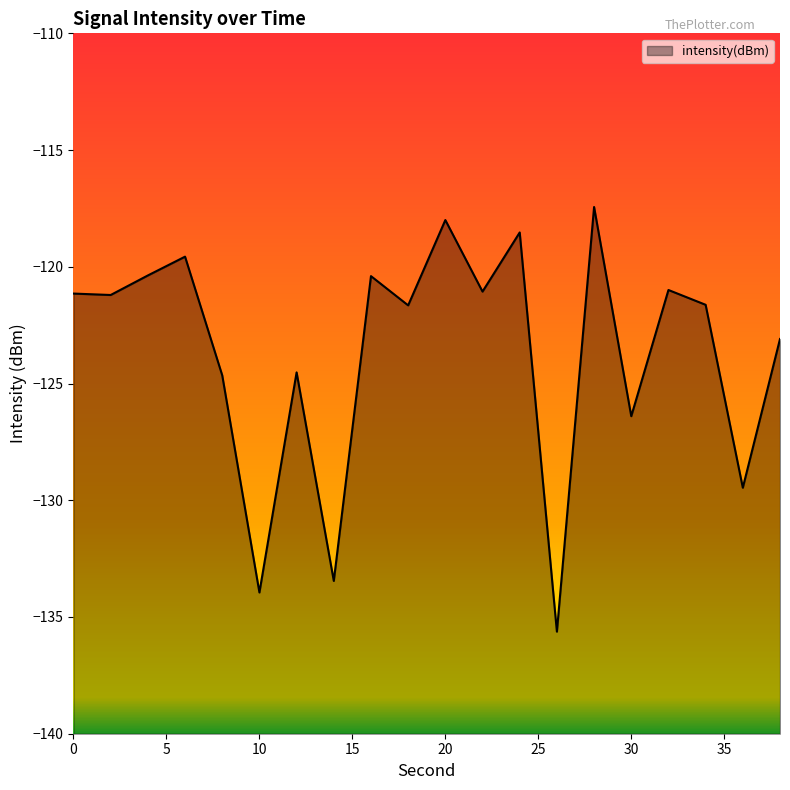

What is the difference between the maximum and second lowest values?

16.5